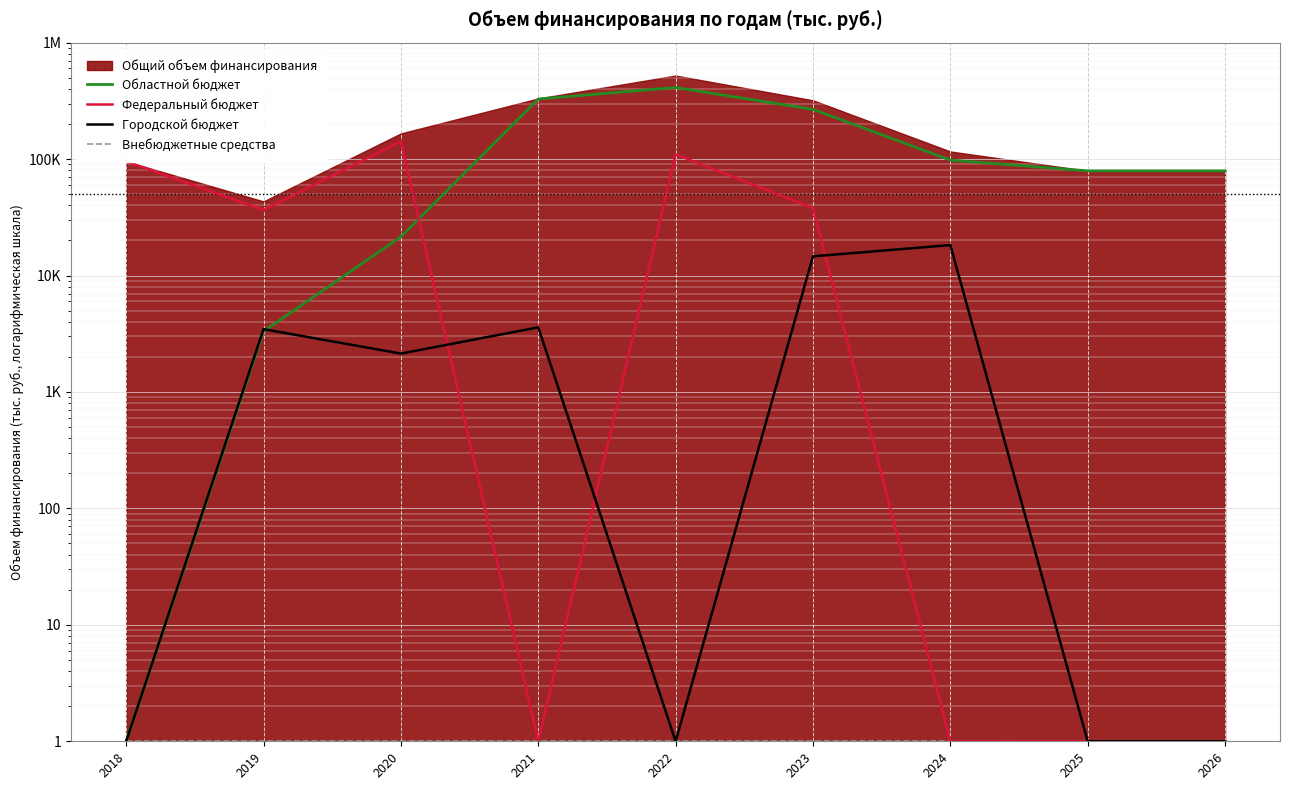

What is the sum of all Внебюджетные средства values?

9.0